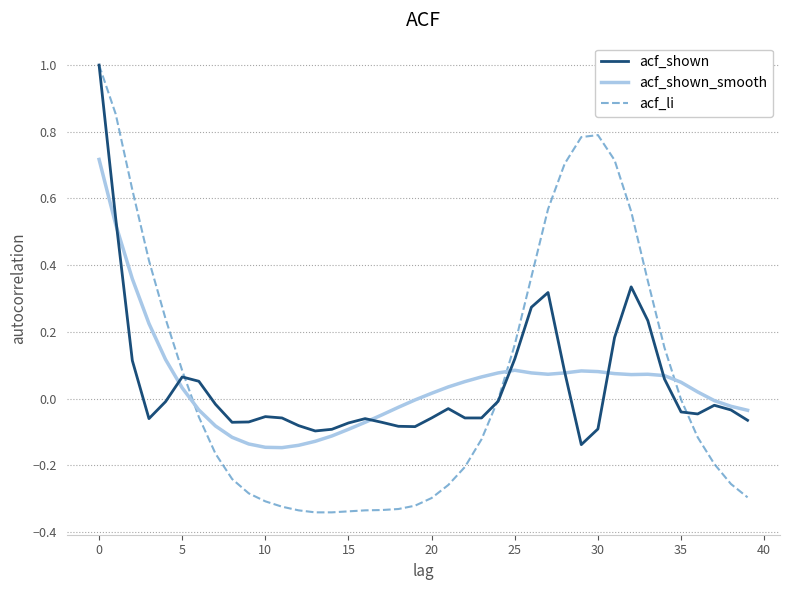

True or false: acf_shown and acf_shown_smooth cross at least once.

True